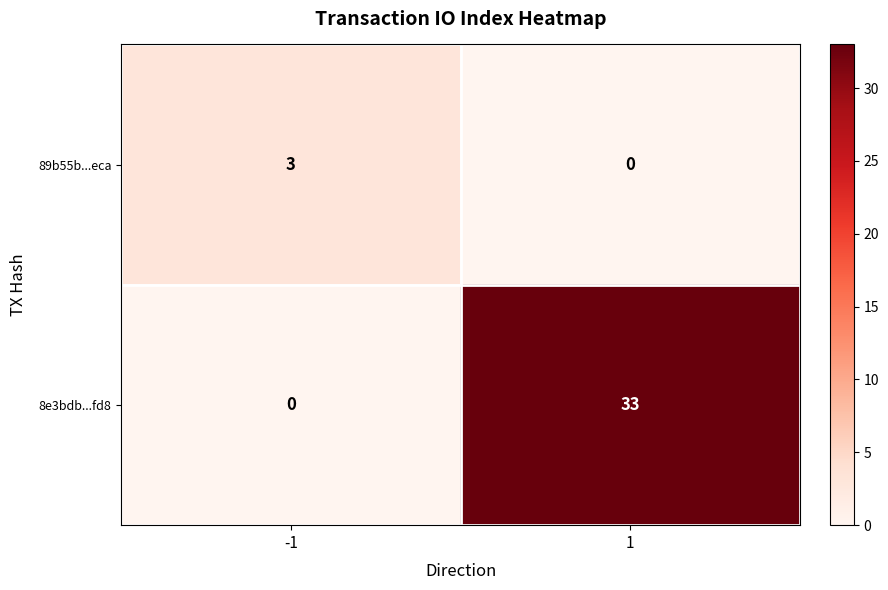

True or false: 89b55b...eca has a value of 0 at 1.

True